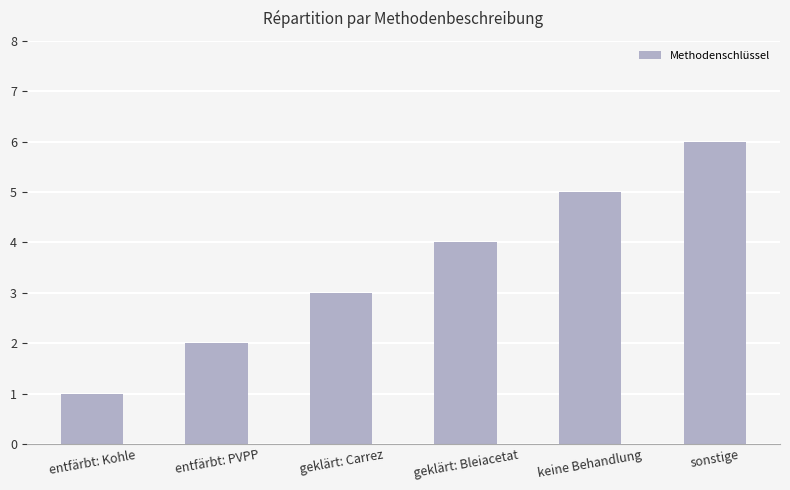

Which has a higher value, entfärbt: Kohle or geklärt: Bleiacetat?

geklärt: Bleiacetat